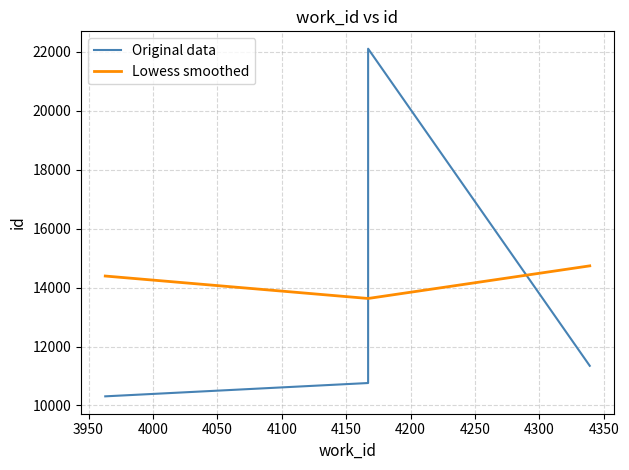

How many times do Original data and Lowess smoothed cross each other?

2